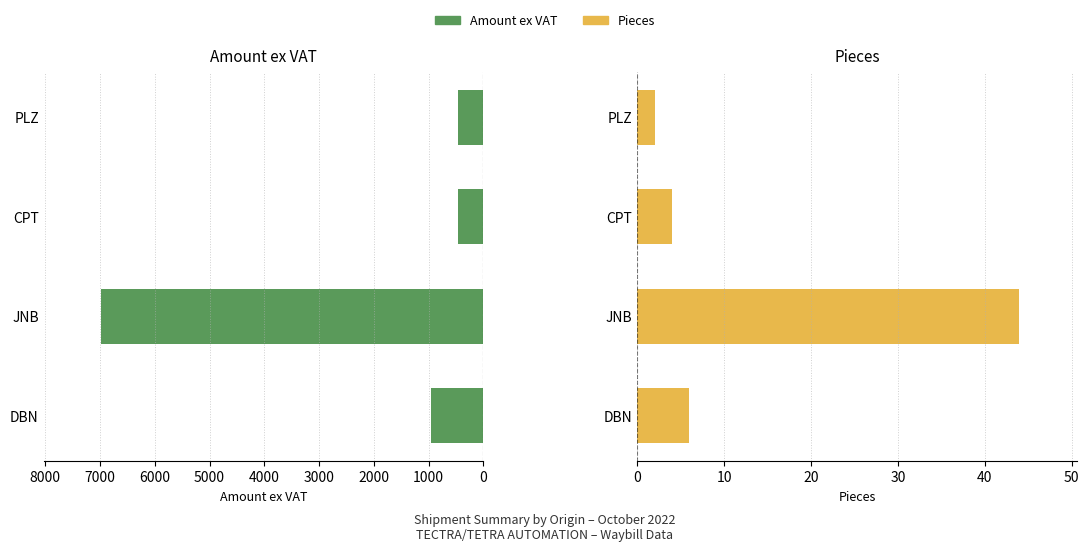

At PLZ, list the series in order from largest to smallest.

Amount ex VAT, Pieces